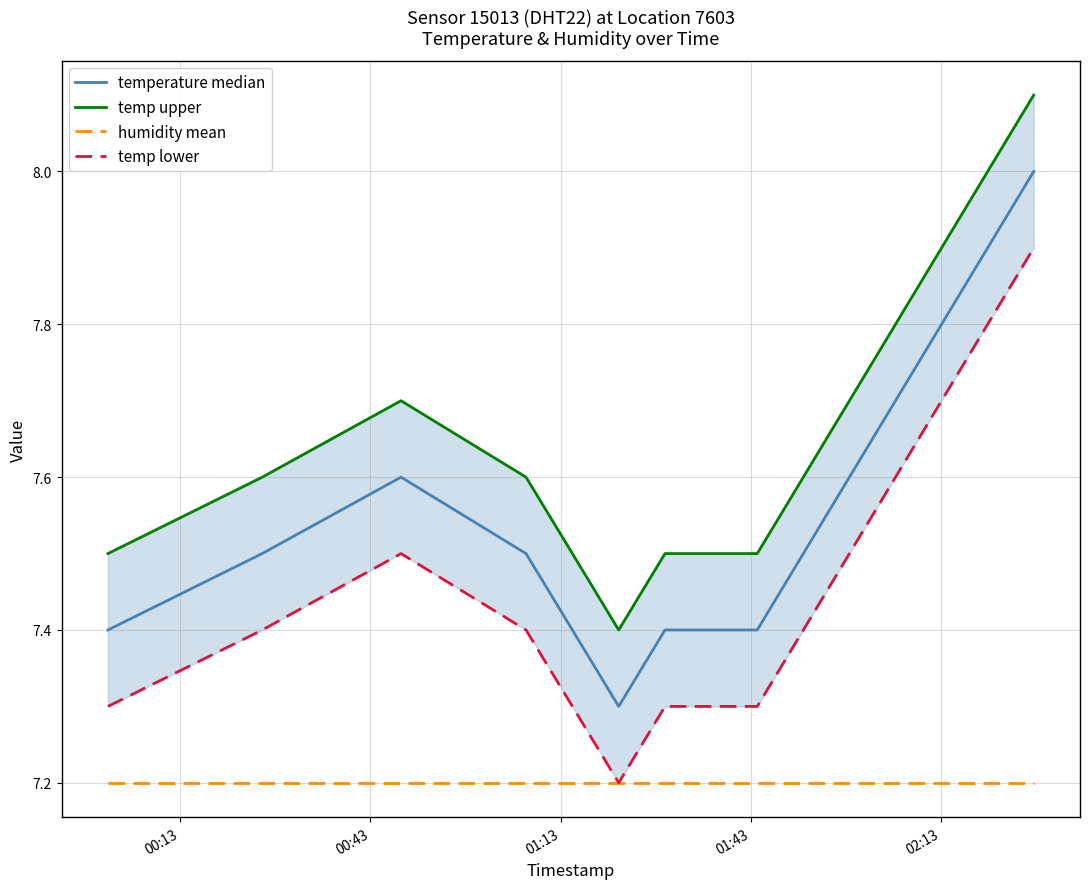

What is the lowest value of the humidity mean series?

7.2